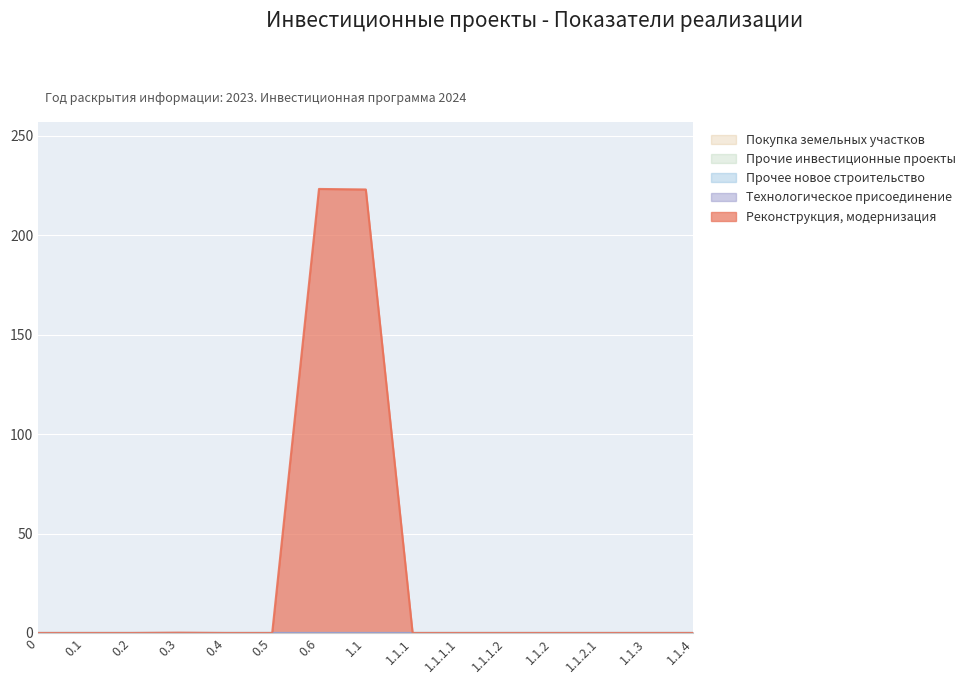

Reading left to right, list all the values displayed in this chart.

Реконструкция, модернизация: 0=0.0	0.1=0.0	0.2=0.0	0.3=0.1	0.4=0.0	0.5=0.0	0.6=223.3	1.1=223.1	1.1.1=0.0	1.1.1.1=0.0	1.1.1.2=0.0	1.1.2=0.0	1.1.2.1=0.0	1.1.3=0.0	1.1.4=0.0
Технологическое присоединение: 0=0.0	0.1=0.0	0.2=0.0	0.3=0.0	0.4=0.0	0.5=0.0	0.6=0.0	1.1=0.0	1.1.1=0.0	1.1.1.1=0.0	1.1.1.2=0.0	1.1.2=0.0	1.1.2.1=0.0	1.1.3=0.0	1.1.4=0.0
Прочее новое строительство: 0=0.0	0.1=0.0	0.2=0.0	0.3=0.0	0.4=0.0	0.5=0.0	0.6=0.0	1.1=0.0	1.1.1=0.0	1.1.1.1=0.0	1.1.1.2=0.0	1.1.2=0.0	1.1.2.1=0.0	1.1.3=0.0	1.1.4=0.0
Прочие инвестиционные проекты: 0=0.0	0.1=0.0	0.2=0.0	0.3=0.0	0.4=0.0	0.5=0.0	0.6=0.0	1.1=0.0	1.1.1=0.0	1.1.1.1=0.0	1.1.1.2=0.0	1.1.2=0.0	1.1.2.1=0.0	1.1.3=0.0	1.1.4=0.0
Покупка земельных участков: 0=0.0	0.1=0.0	0.2=0.0	0.3=0.0	0.4=0.0	0.5=0.0	0.6=0.0	1.1=0.0	1.1.1=0.0	1.1.1.1=0.0	1.1.1.2=0.0	1.1.2=0.0	1.1.2.1=0.0	1.1.3=0.0	1.1.4=0.0